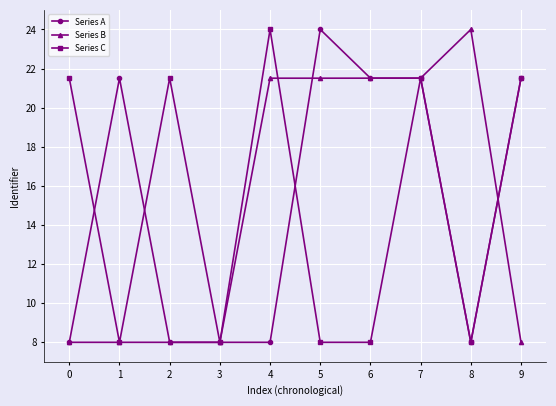

What is the value of the Series A point at the 1st from the left?

8.0